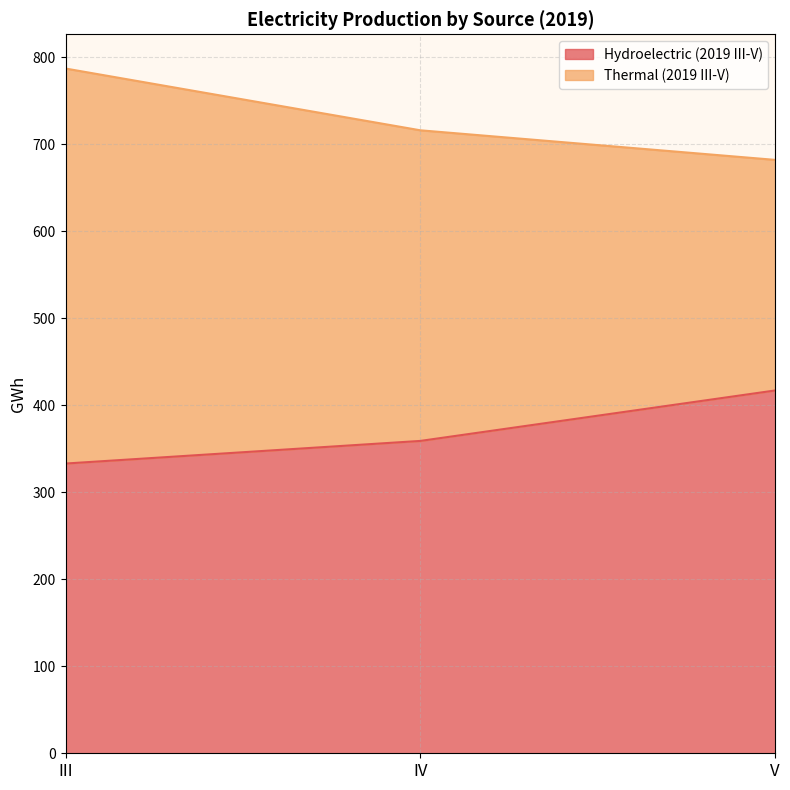

Rank the series at IV from highest to lowest value.

Thermal (2019 III-V), Hydroelectric (2019 III-V)